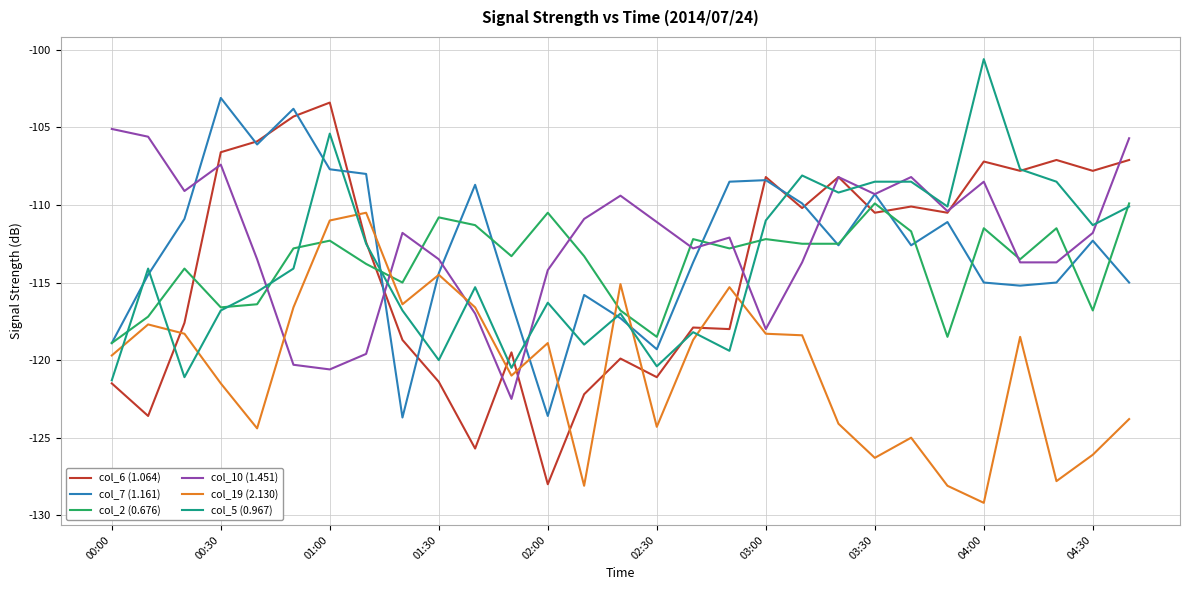

What is the greatest value displayed?

-100.6